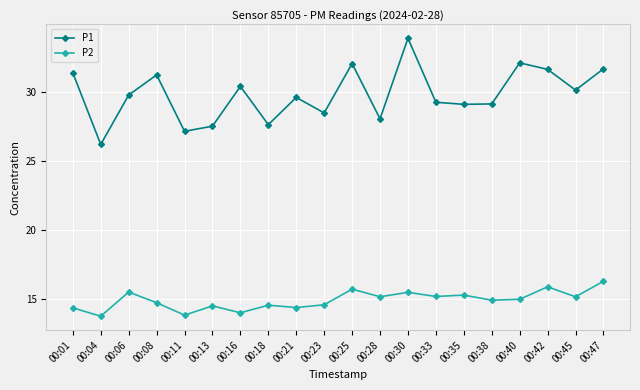

Rank the series by their maximum value, from highest to lowest.

P1, P2